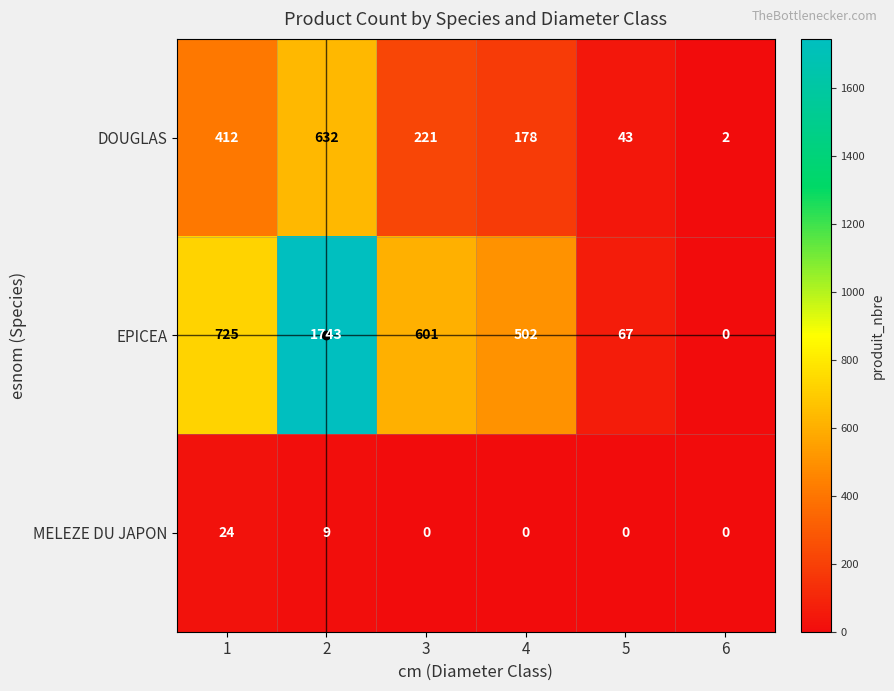

List the series in order of their overall mean, lowest first.

MELEZE DU JAPON, DOUGLAS, EPICEA